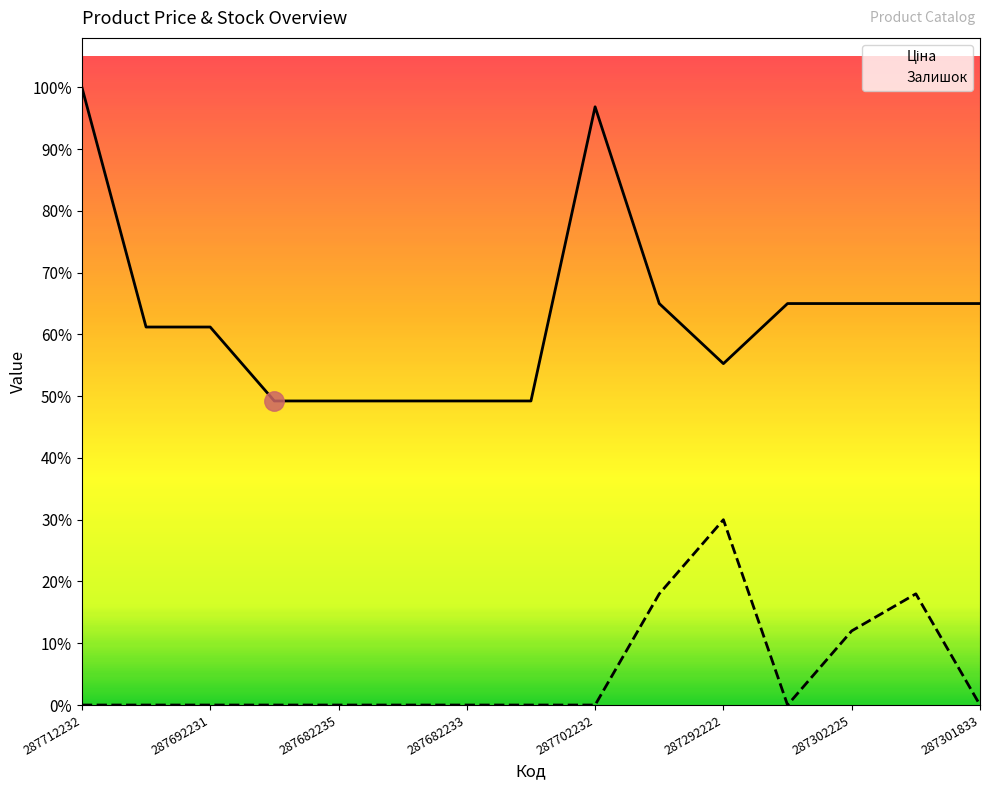

What is the minimum value for Ціна?

15019.2